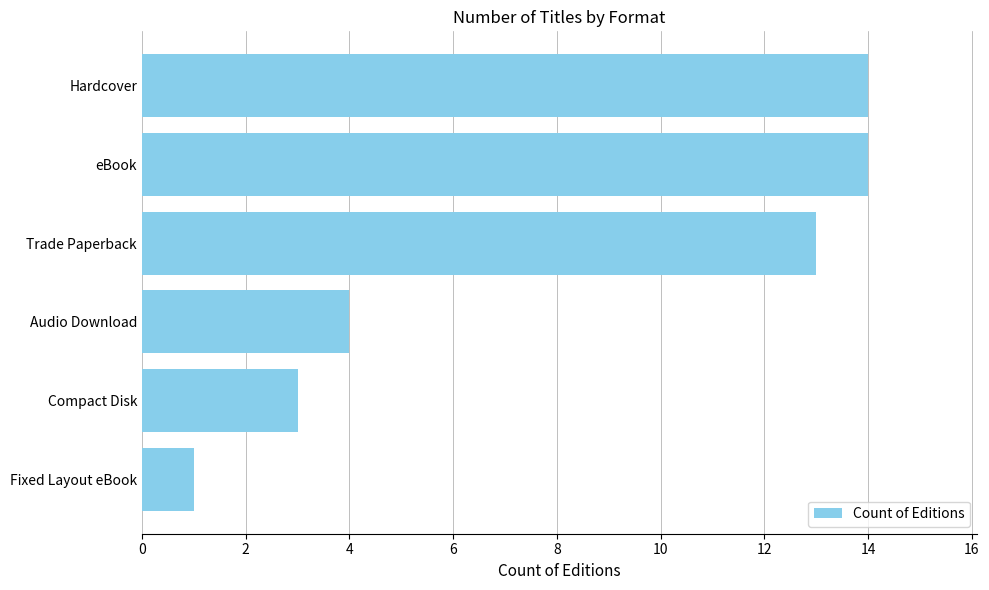

What is the smallest value displayed?

1